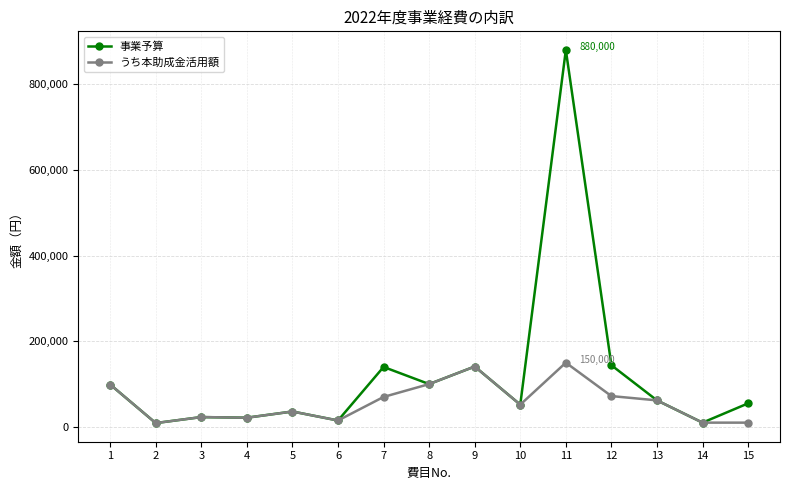

At which label does うち本助成金活用額 reach its peak?

11